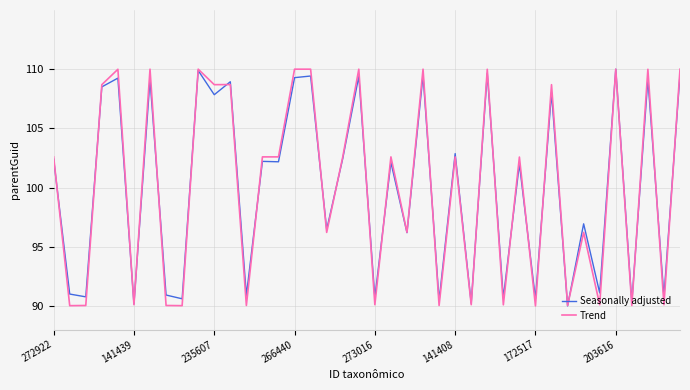

What is the maximum value for Trend?

110.0